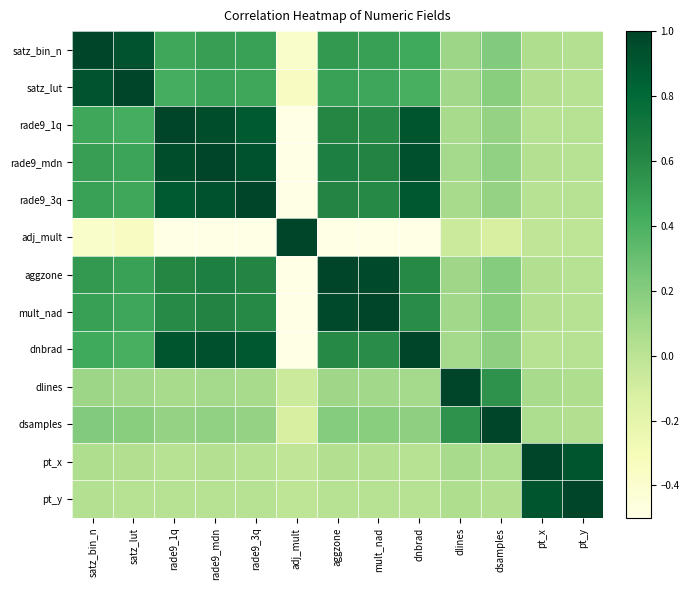

Reading left to right, what are all the values shown in this chart?

satz_bin_n: satz_bin_n=1.0	satz_lut=0.9	rade9_1q=0.5	rade9_mdn=0.5	rade9_3q=0.5	adj_mult=-0.4	aggzone=0.5	mult_nad=0.5	dnbrad=0.4	dlines=0.1	dsamples=0.2	pt_x=0.1	pt_y=0.0
satz_lut: satz_bin_n=0.9	satz_lut=1.0	rade9_1q=0.4	rade9_mdn=0.5	rade9_3q=0.5	adj_mult=-0.3	aggzone=0.5	mult_nad=0.5	dnbrad=0.4	dlines=0.1	dsamples=0.2	pt_x=0.0	pt_y=0.0
rade9_1q: satz_bin_n=0.5	satz_lut=0.4	rade9_1q=1.0	rade9_mdn=0.9	rade9_3q=0.9	adj_mult=-0.7	aggzone=0.6	mult_nad=0.6	dnbrad=0.9	dlines=0.1	dsamples=0.1	pt_x=0.0	pt_y=0.0
rade9_mdn: satz_bin_n=0.5	satz_lut=0.5	rade9_1q=0.9	rade9_mdn=1.0	rade9_3q=0.9	adj_mult=-0.8	aggzone=0.7	mult_nad=0.6	dnbrad=0.9	dlines=0.1	dsamples=0.2	pt_x=0.0	pt_y=0.0
rade9_3q: satz_bin_n=0.5	satz_lut=0.5	rade9_1q=0.9	rade9_mdn=0.9	rade9_3q=1.0	adj_mult=-0.7	aggzone=0.6	mult_nad=0.6	dnbrad=0.9	dlines=0.1	dsamples=0.1	pt_x=0.0	pt_y=0.0
adj_mult: satz_bin_n=-0.4	satz_lut=-0.3	rade9_1q=-0.7	rade9_mdn=-0.8	rade9_3q=-0.7	adj_mult=1.0	aggzone=-0.6	mult_nad=-0.6	dnbrad=-0.7	dlines=-0.1	dsamples=-0.1	pt_x=-0.0	pt_y=-0.0
aggzone: satz_bin_n=0.5	satz_lut=0.5	rade9_1q=0.6	rade9_mdn=0.7	rade9_3q=0.6	adj_mult=-0.6	aggzone=1.0	mult_nad=1.0	dnbrad=0.6	dlines=0.1	dsamples=0.2	pt_x=0.0	pt_y=0.0
mult_nad: satz_bin_n=0.5	satz_lut=0.5	rade9_1q=0.6	rade9_mdn=0.6	rade9_3q=0.6	adj_mult=-0.6	aggzone=1.0	mult_nad=1.0	dnbrad=0.6	dlines=0.1	dsamples=0.2	pt_x=0.0	pt_y=0.0
dnbrad: satz_bin_n=0.4	satz_lut=0.4	rade9_1q=0.9	rade9_mdn=0.9	rade9_3q=0.9	adj_mult=-0.7	aggzone=0.6	mult_nad=0.6	dnbrad=1.0	dlines=0.1	dsamples=0.2	pt_x=0.0	pt_y=0.0
dlines: satz_bin_n=0.1	satz_lut=0.1	rade9_1q=0.1	rade9_mdn=0.1	rade9_3q=0.1	adj_mult=-0.1	aggzone=0.1	mult_nad=0.1	dnbrad=0.1	dlines=1.0	dsamples=0.6	pt_x=0.1	pt_y=0.1
dsamples: satz_bin_n=0.2	satz_lut=0.2	rade9_1q=0.1	rade9_mdn=0.2	rade9_3q=0.1	adj_mult=-0.1	aggzone=0.2	mult_nad=0.2	dnbrad=0.2	dlines=0.6	dsamples=1.0	pt_x=0.1	pt_y=0.0
pt_x: satz_bin_n=0.1	satz_lut=0.0	rade9_1q=0.0	rade9_mdn=0.0	rade9_3q=0.0	adj_mult=-0.0	aggzone=0.0	mult_nad=0.0	dnbrad=0.0	dlines=0.1	dsamples=0.1	pt_x=1.0	pt_y=0.9
pt_y: satz_bin_n=0.0	satz_lut=0.0	rade9_1q=0.0	rade9_mdn=0.0	rade9_3q=0.0	adj_mult=-0.0	aggzone=0.0	mult_nad=0.0	dnbrad=0.0	dlines=0.1	dsamples=0.0	pt_x=0.9	pt_y=1.0